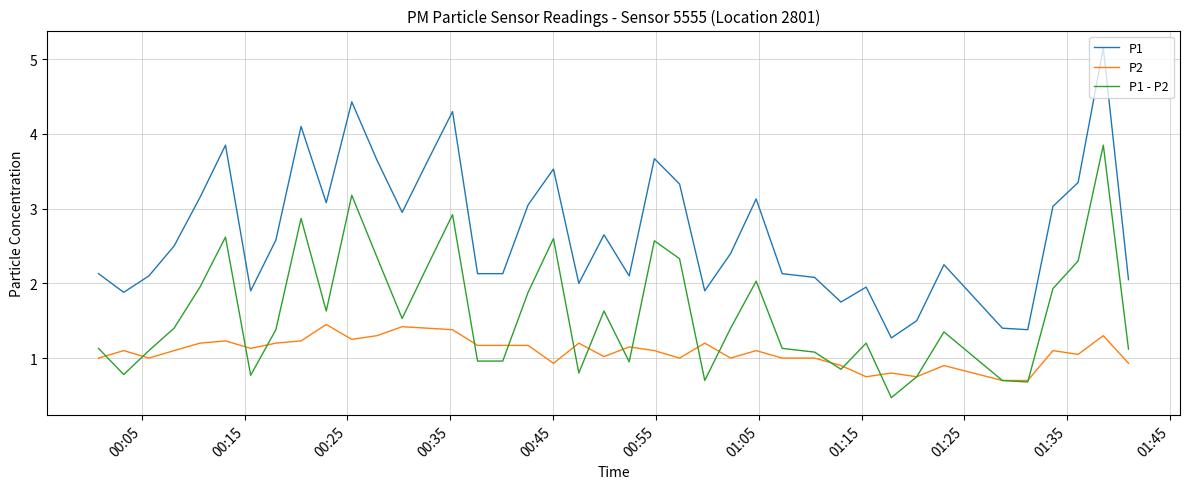

Rank the series by their average value, from highest to lowest.

P1, P1 - P2, P2